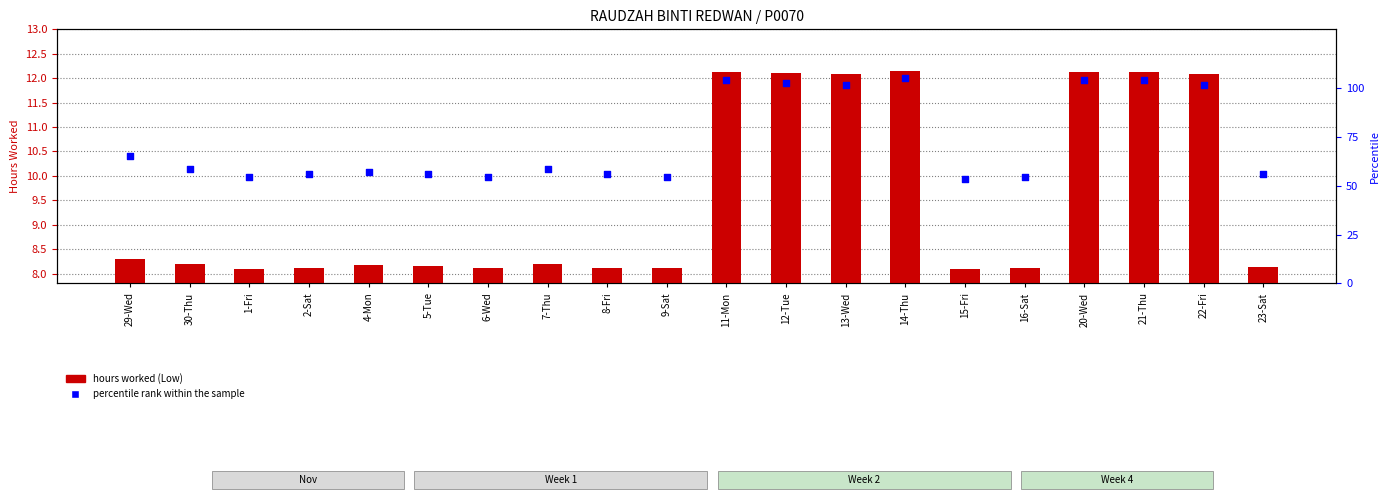

Which series reaches the maximum Y coordinate?

hours worked (Low)